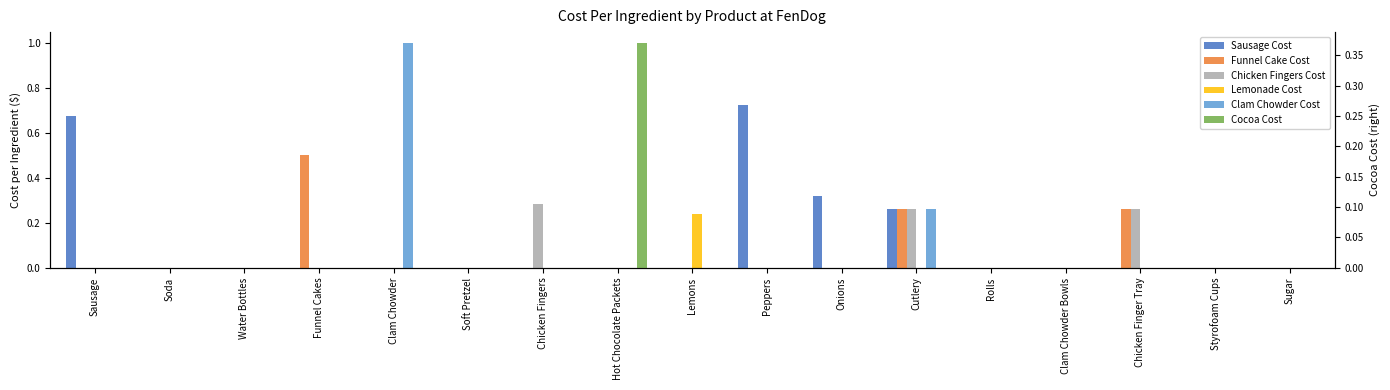

Between Cutlery and Styrofoam Cups, which series saw the biggest shift?

Sausage Cost